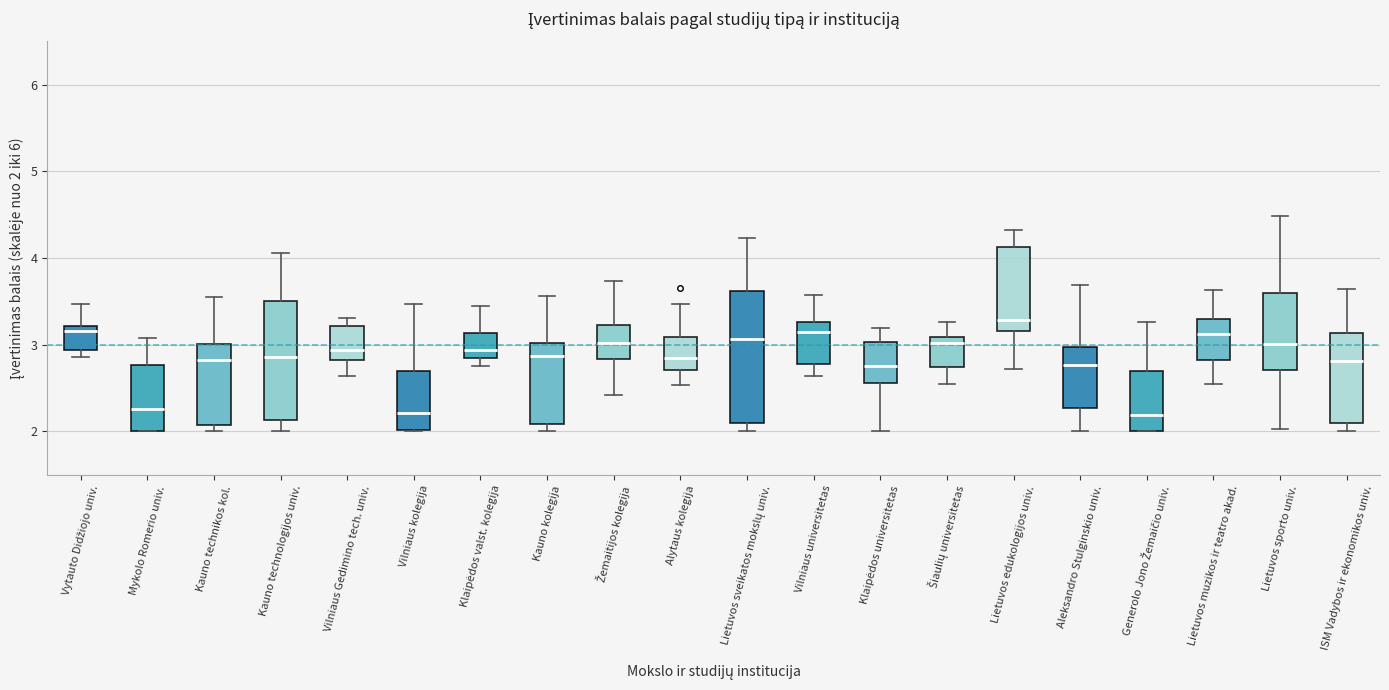

Which box has the highest median line?

Lietuvos edukologijos univ.